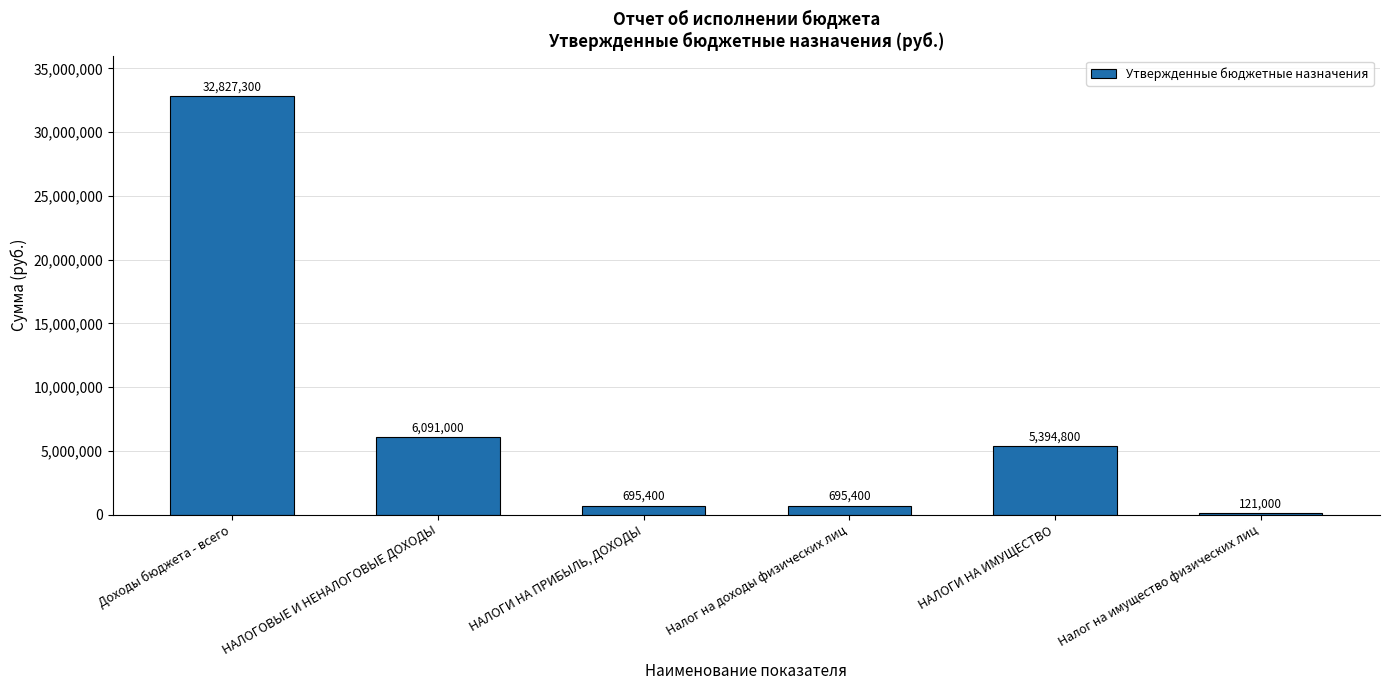

At which label does the data first exceed 5394800?

Доходы бюджета - всего